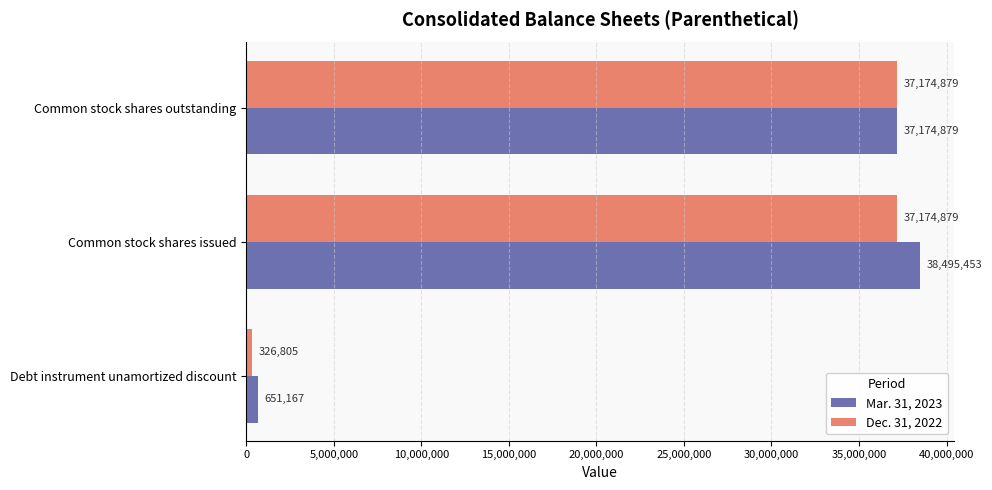

What is the highest value of the Mar. 31, 2023 series?

38495453